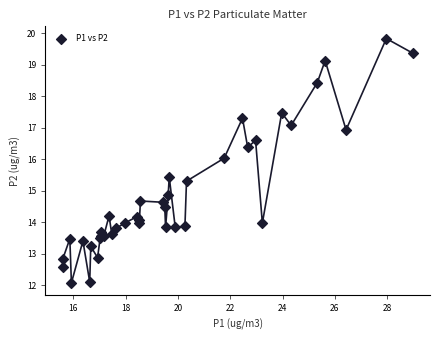

What Y value in the scatter plot is closest to 15?

14.9